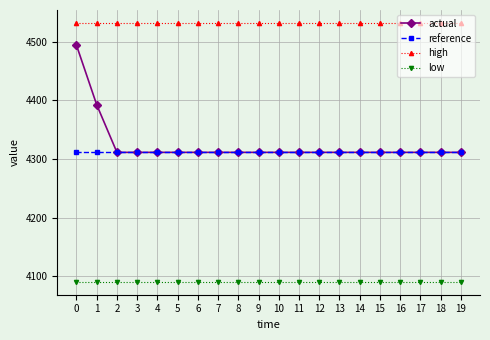

Which series changed the most between 1 and 12?

actual